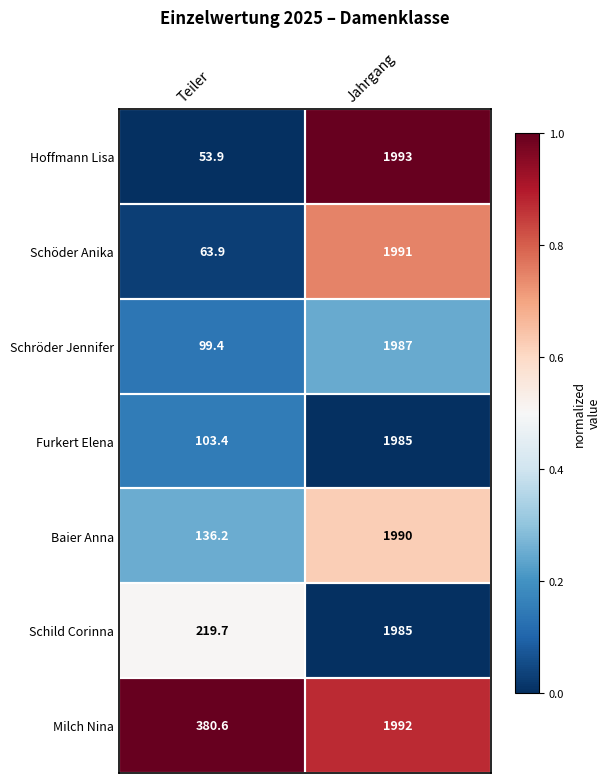

Which series has the largest range (max minus min)?

Hoffmann Lisa